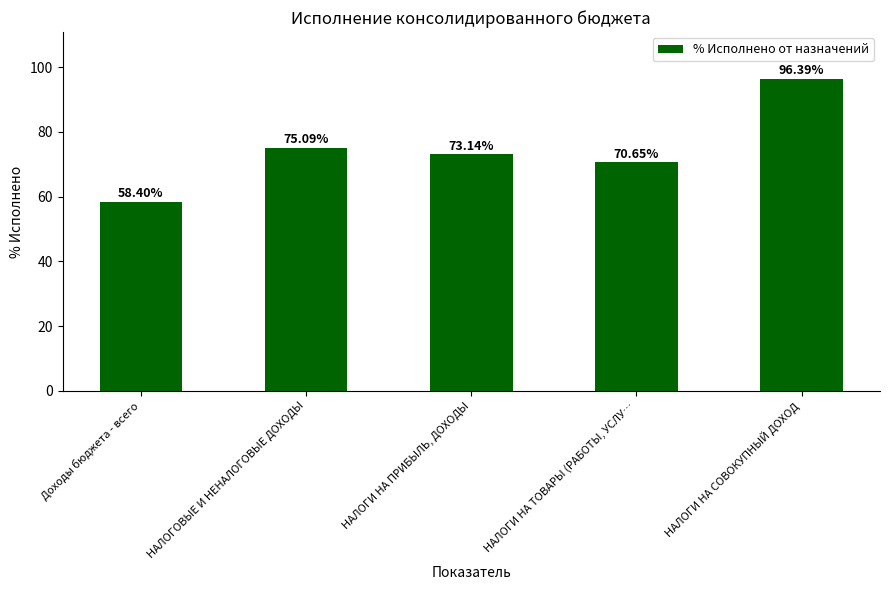

What position from the right is НАЛОГИ НА ТОВАРЫ (РАБОТЫ, УСЛУ…?

2